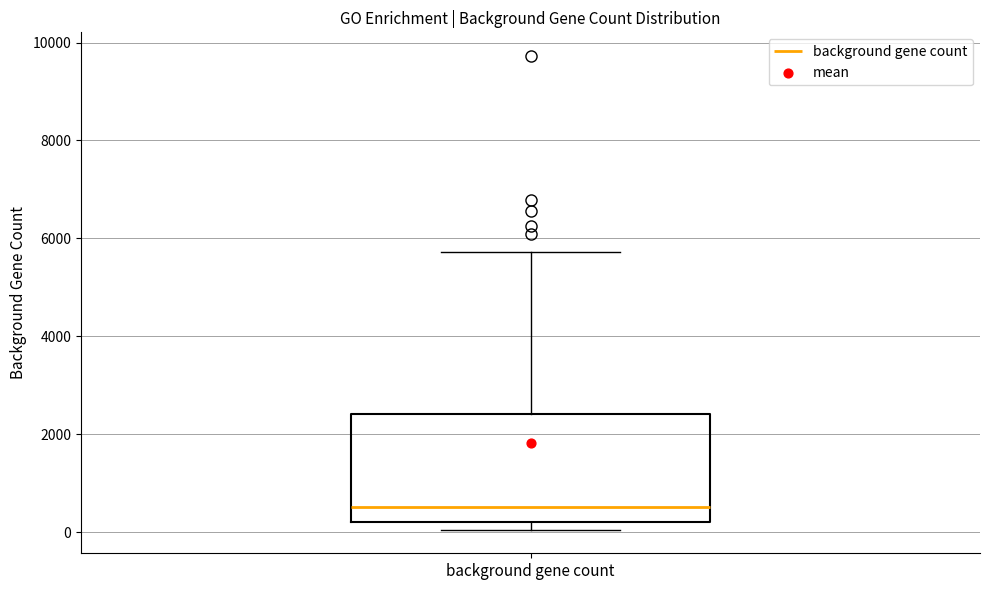

Where is the lower edge of the box for background gene count on the y-axis? The values are not printed on the chart, so give them approximately, as read against the axis.

200